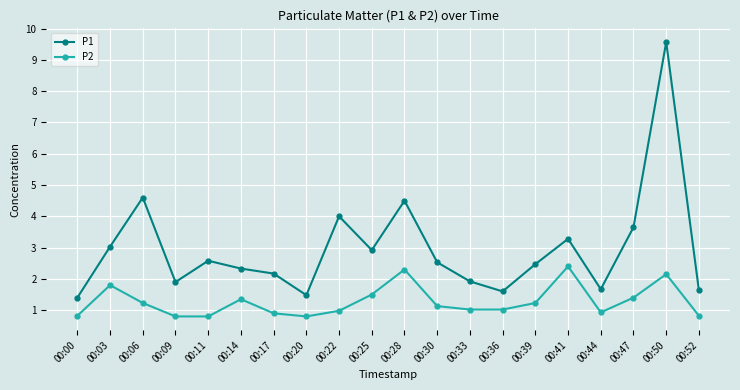

Rank the series by their maximum value, from highest to lowest.

P1, P2